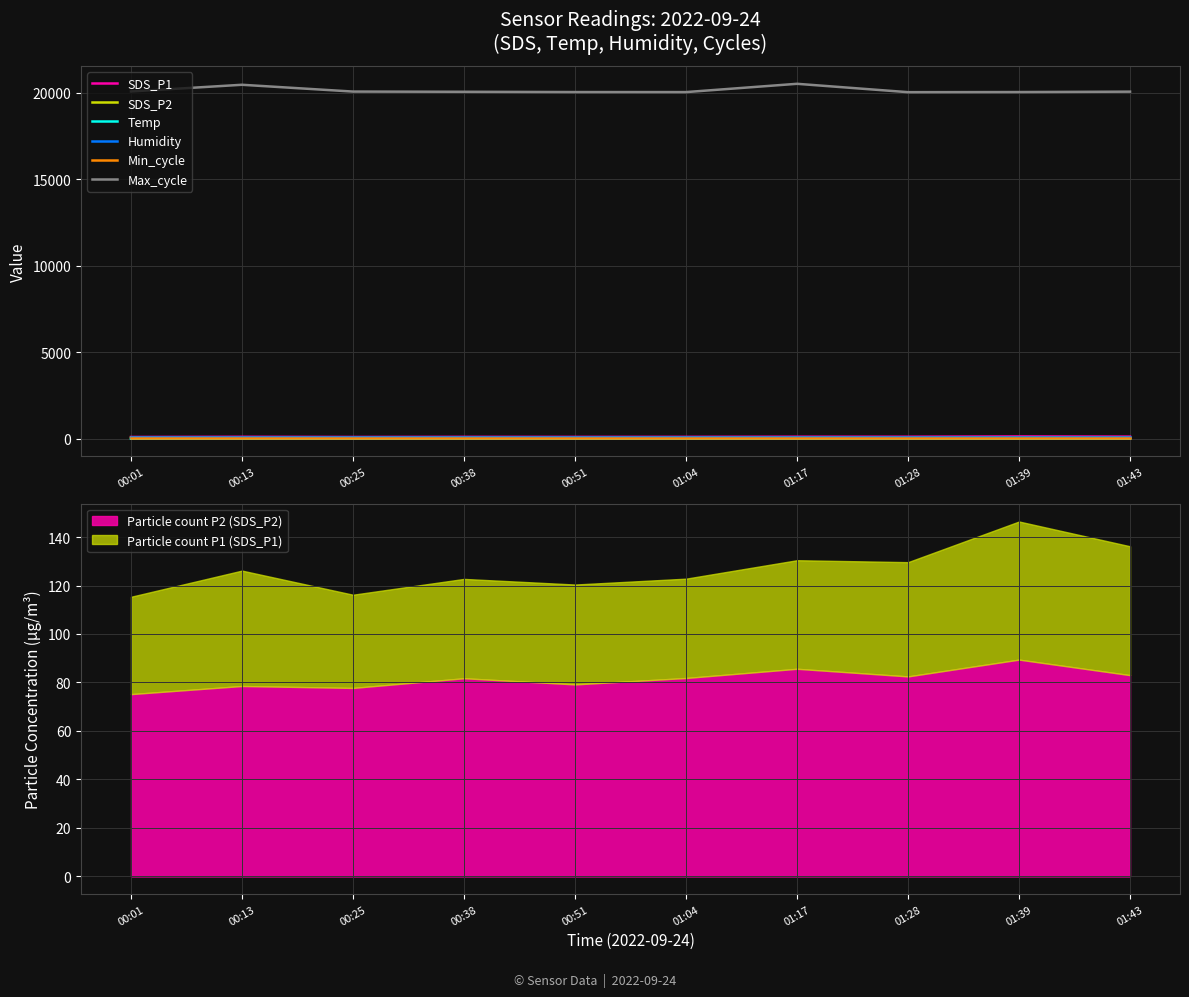

Reading left to right, extract all data points from this chart.

SDS_P1: 00:01=115.3	00:13=126.2	00:25=116.2	00:38=122.7	00:51=120.4	01:04=122.8	01:17=130.4	01:28=129.6	01:39=146.4	01:43=136.2
SDS_P2: 00:01=75.2	00:13=78.5	00:25=77.8	00:38=81.8	00:51=79.2	01:04=81.8	01:17=85.7	01:28=82.5	01:39=89.4	01:43=83.0
Temp: 00:01=13.1	00:13=13.1	00:25=13.2	00:38=13.1	00:51=13.1	01:04=13.1	01:17=13.1	01:28=13.1	01:39=13.1	01:43=13.1
Humidity: 00:01=99.9	00:13=99.9	00:25=99.9	00:38=99.9	00:51=99.9	01:04=99.9	01:17=99.9	01:28=99.9	01:39=99.9	01:43=99.9
Min_cycle: 00:01=28.0	00:13=28.0	00:25=28.0	00:38=28.0	00:51=28.0	01:04=28.0	01:17=28.0	01:28=28.0	01:39=28.0	01:43=28.0
Max_cycle: 00:01=20081.0	00:13=20468.0	00:25=20075.0	00:38=20063.0	00:51=20047.0	01:04=20045.0	01:17=20524.0	01:28=20040.0	01:39=20047.0	01:43=20070.0